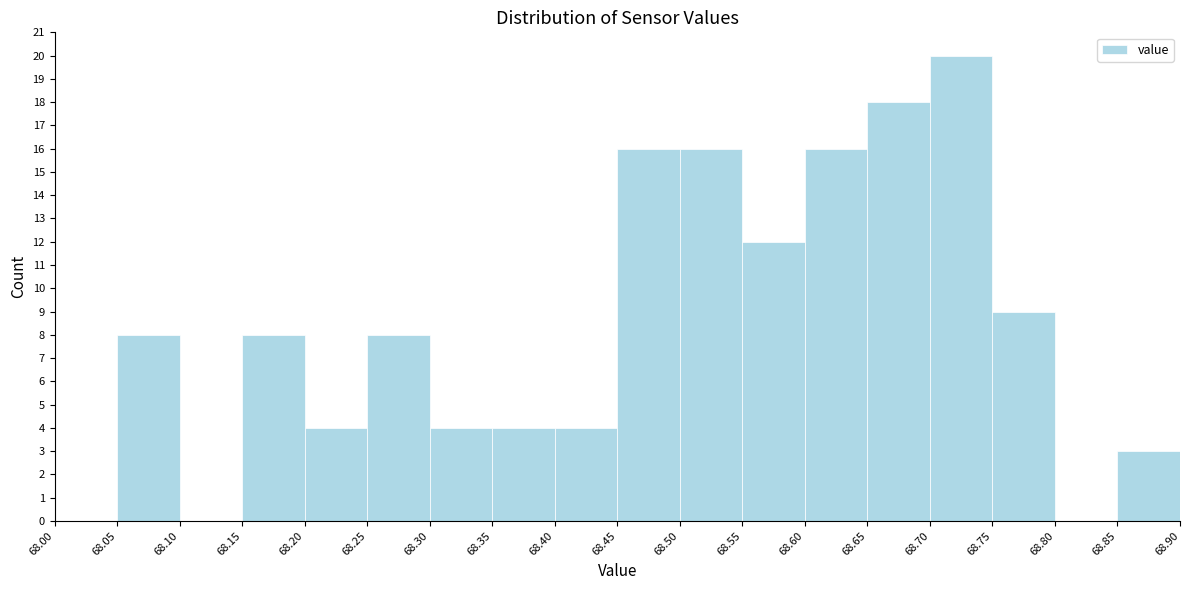

Reading left to right, list every bar in this chart as the range it spans on the x-axis followed by its height. The values are not printed on the chart, so give them approximately, as read against the axis.

68.00 to 68.05: 0
68.05 to 68.10: 8
68.10 to 68.15: 0
68.15 to 68.20: 8
68.20 to 68.25: 4
68.25 to 68.30: 8
68.30 to 68.35: 4
68.35 to 68.40: 4
68.40 to 68.45: 4
68.45 to 68.50: 16
68.50 to 68.55: 16
68.55 to 68.60: 12
68.60 to 68.65: 16
68.65 to 68.70: 18
68.70 to 68.75: 20
68.75 to 68.80: 9
68.80 to 68.85: 0
68.85 to 68.90: 3